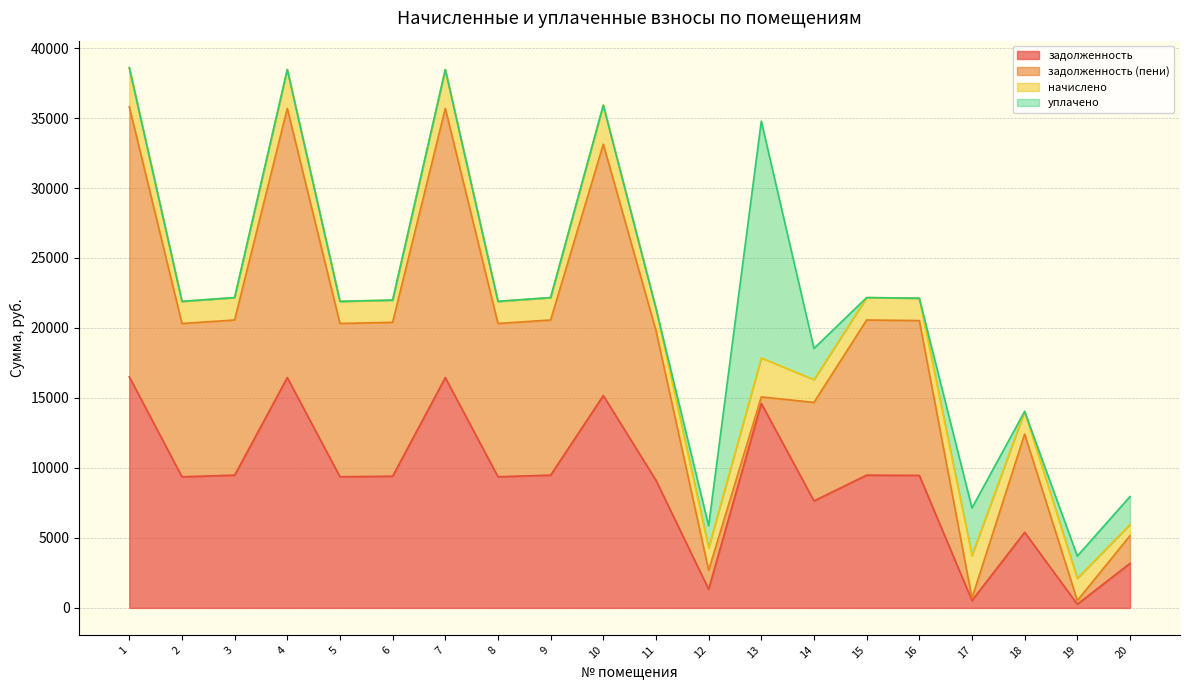

Where does the задолженность series first go above 9408?

1